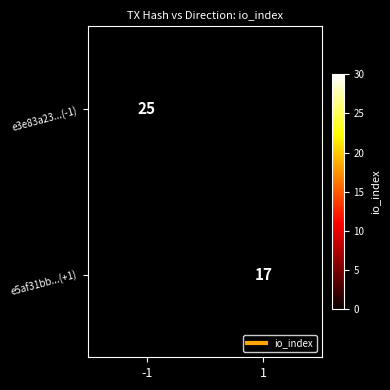

True or false: e5af31bb...(+1) has a value of 11.6 at 1.

False